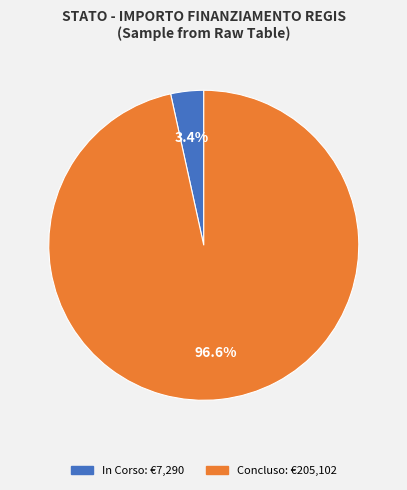

Is there any slice that represents more than half of the pie?

Yes